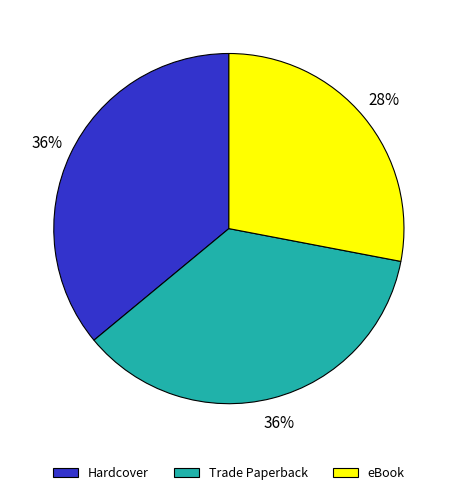

What percentage is the eBook slice, to the nearest percent?

28%